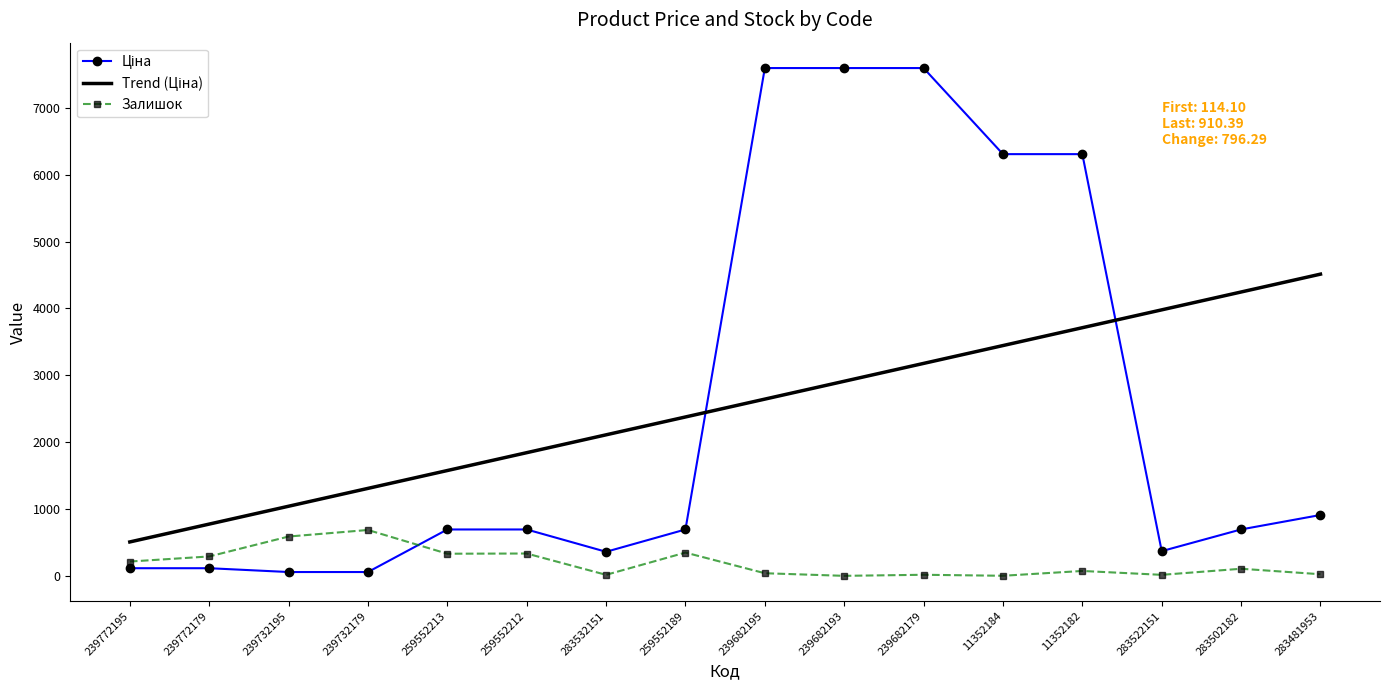

What is the highest value of the Залишок series?

686.0